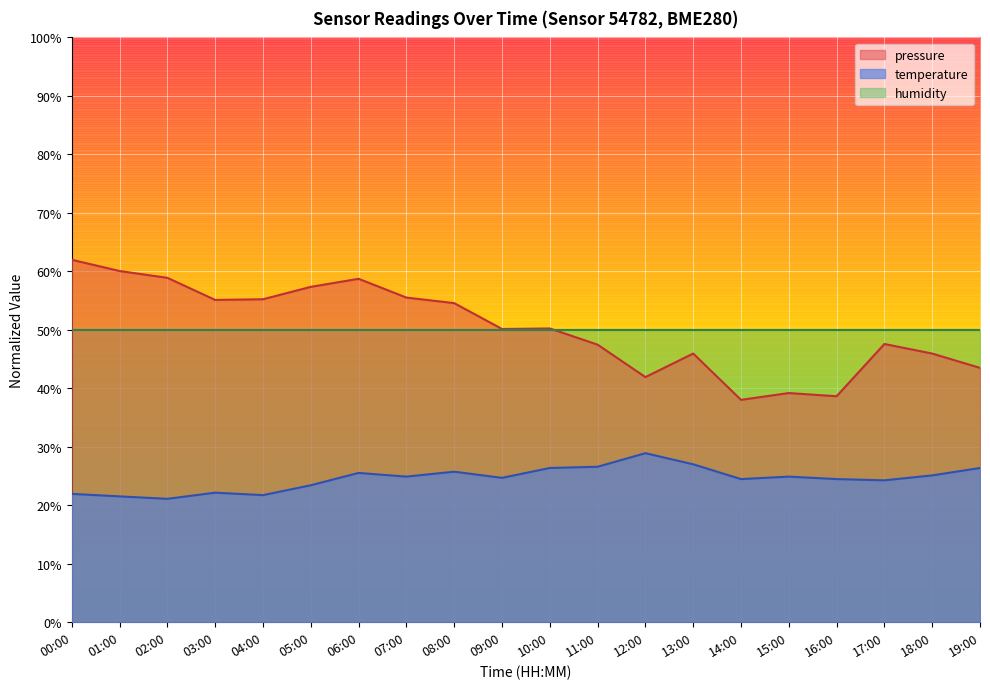

Does the chart display data point markers on the line(s)?

No